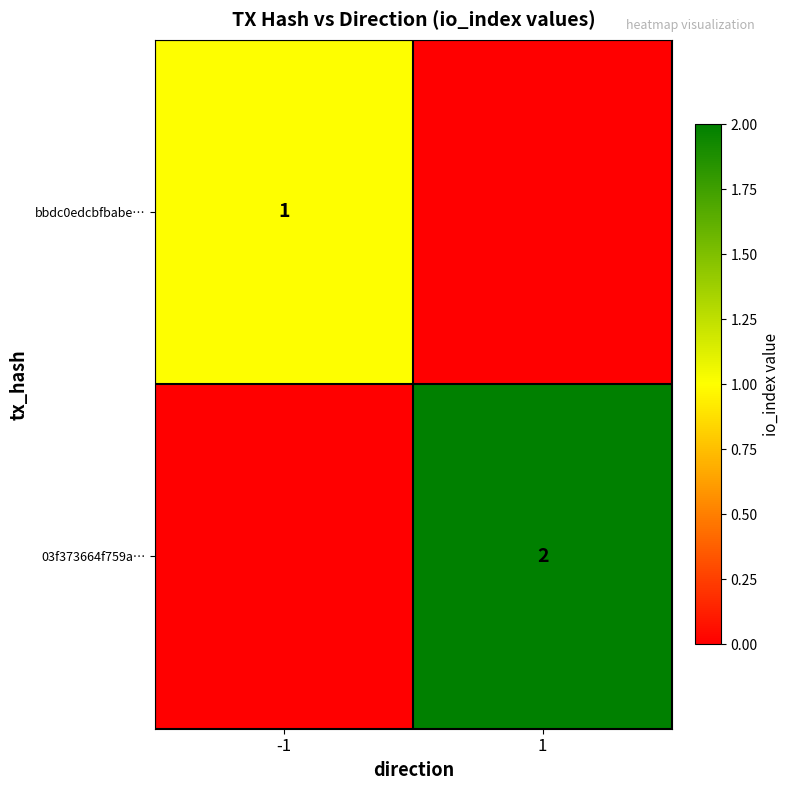

The value of bbdc0edcbfbabe… at -1 is 2. True or false?

False